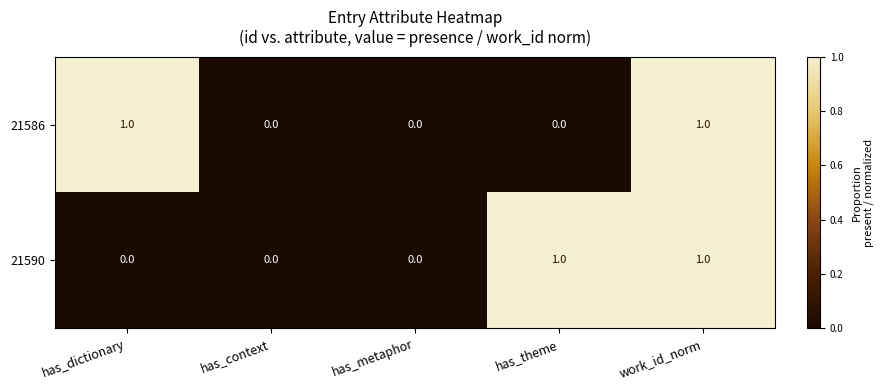

Is it true that 21586 equals 0 at has_context?

True